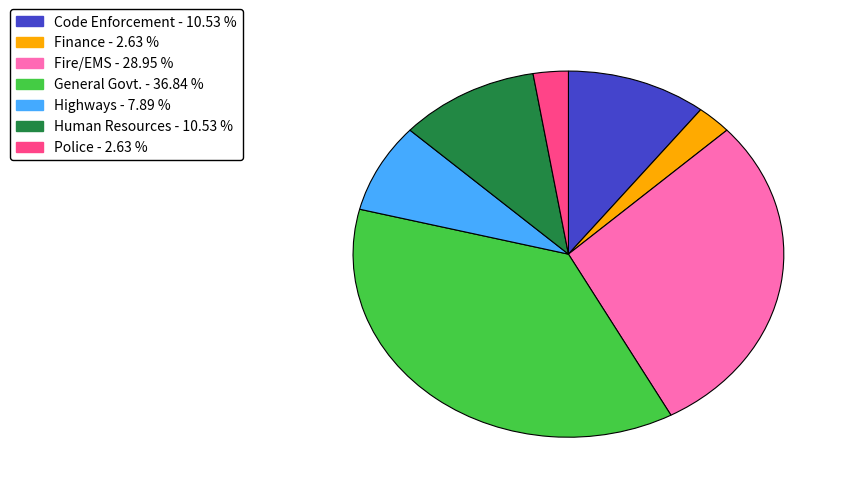

Which slice is the largest?

General Govt.